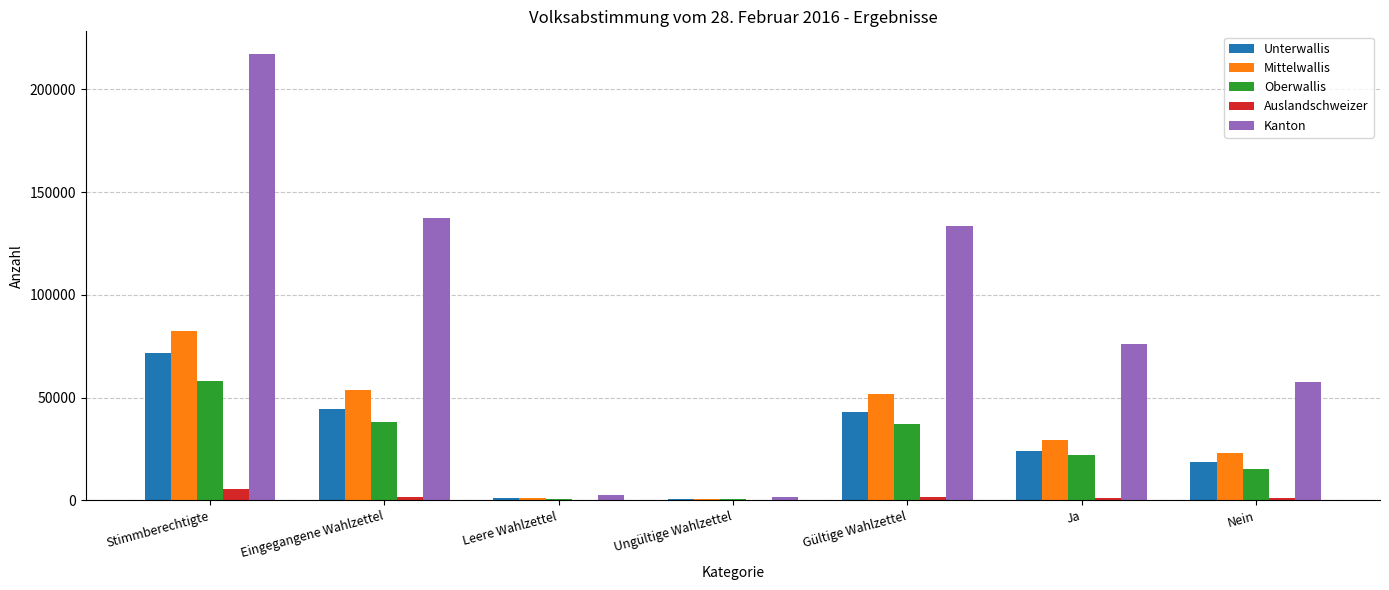

Is the value of Unterwallis at Stimmberechtigte greater than the value of Mittelwallis at Gültige Wahlzettel?

Yes